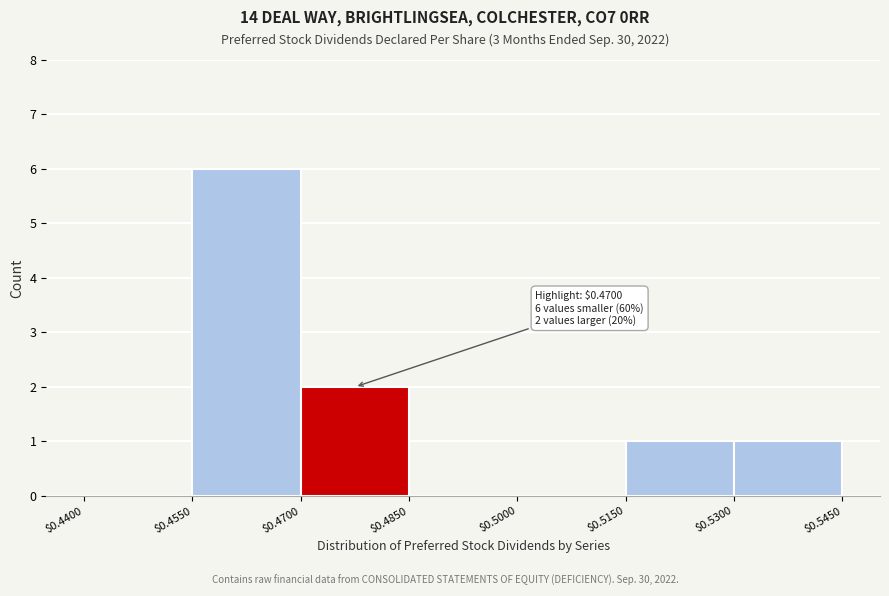

Over which range of the x-axis is the bar tallest?

$0.4550 to $0.4700